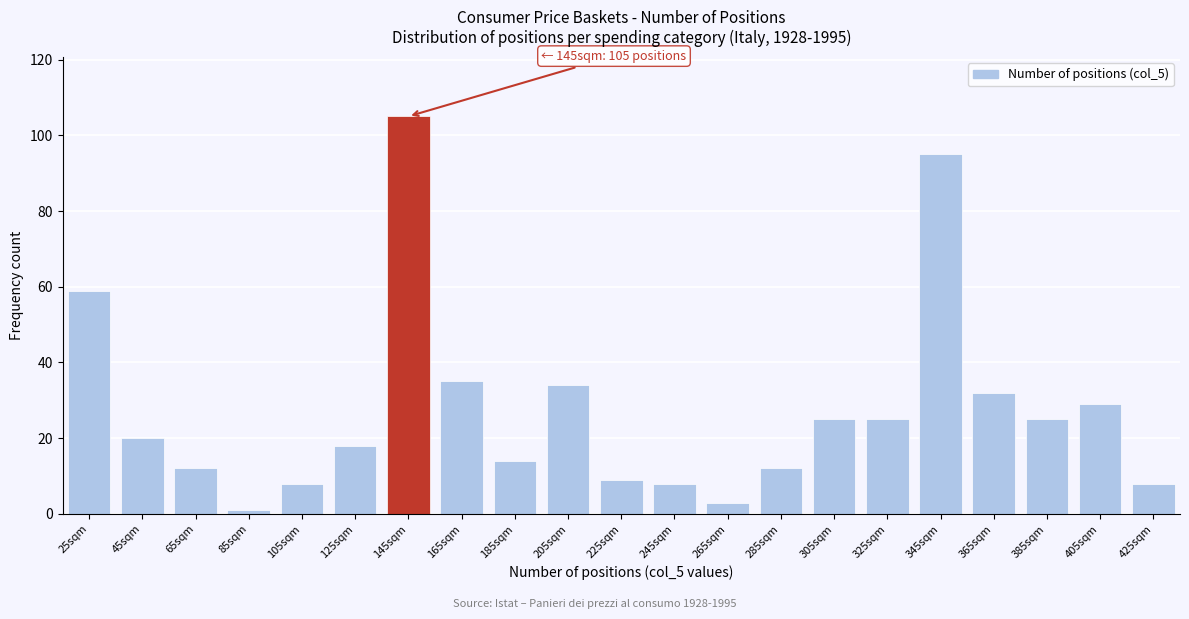

Reading right to left, list all the values displayed in this chart.

425sqm=8	405sqm=29	385sqm=25	365sqm=32	345sqm=95	325sqm=25	305sqm=25	285sqm=12	265sqm=3	245sqm=8	225sqm=9	205sqm=34	185sqm=14	165sqm=35	145sqm=105	125sqm=18	105sqm=8	85sqm=1	65sqm=12	45sqm=20	25sqm=59